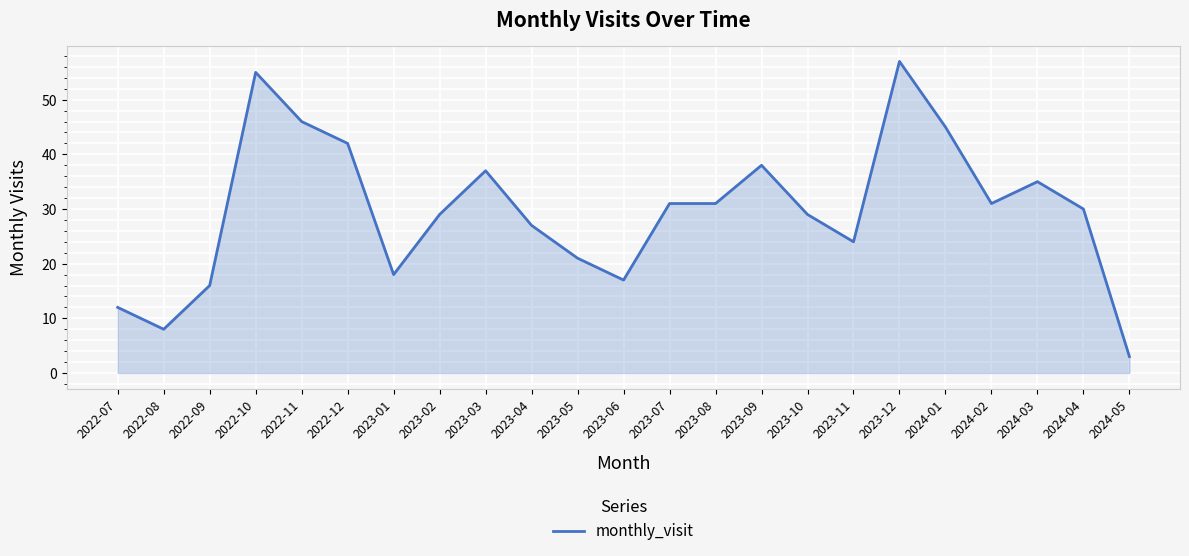

What position from the left is 2024-05?

23